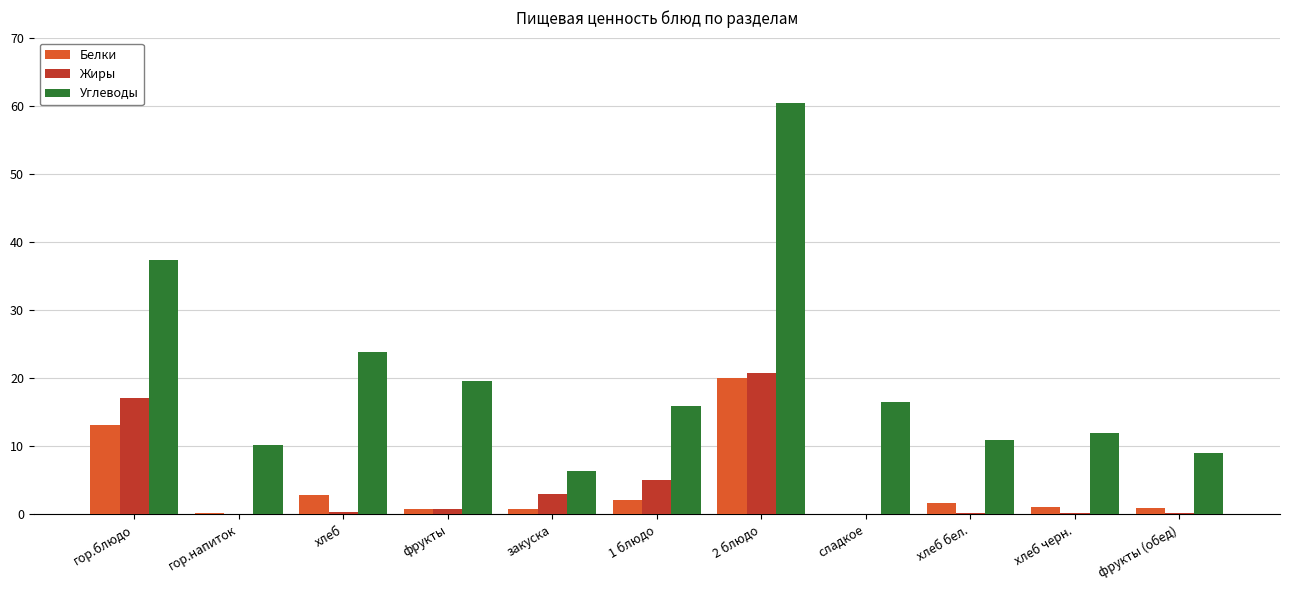

What is the difference between the Жиры values at хлеб черн. and гор.напиток?

0.1